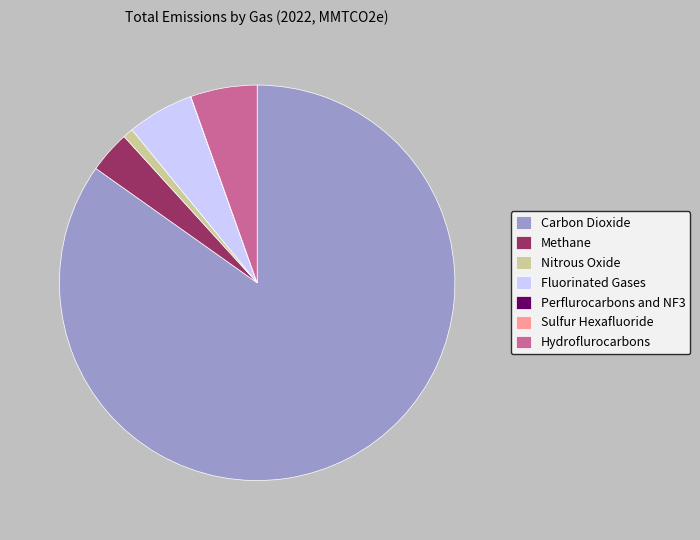

The Hydroflurocarbons slice represents 1% of the pie. True or false?

False